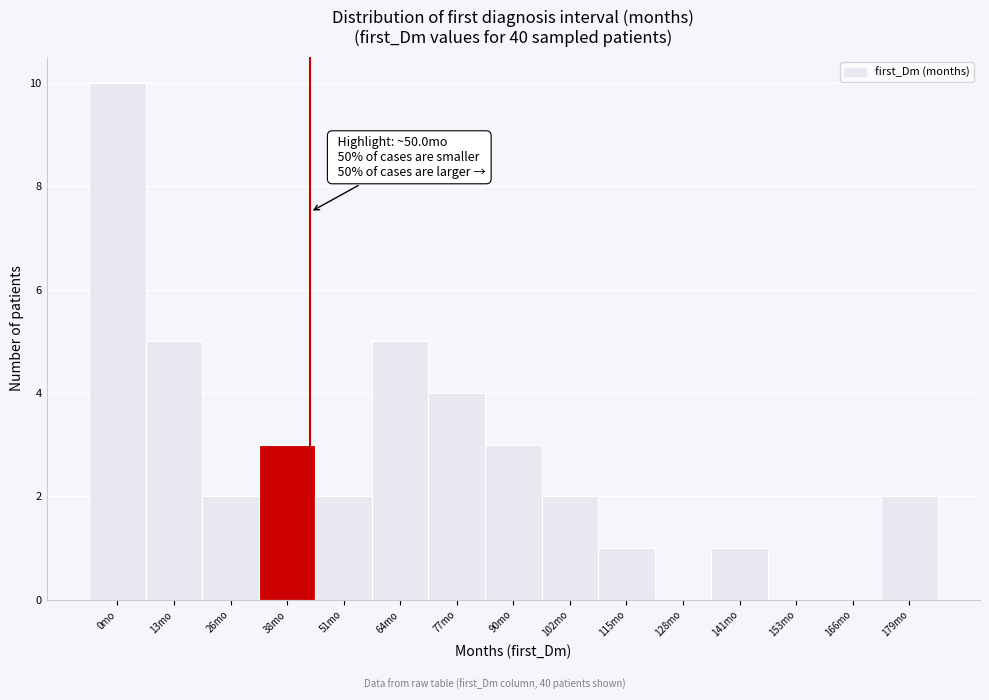

Reading left to right, what are all the values shown in this chart?

0mo=10	13mo=5	26mo=2	38mo=3	51mo=2	64mo=5	77mo=4	90mo=3	102mo=2	115mo=1	128mo=0	141mo=1	153mo=0	166mo=0	179mo=2